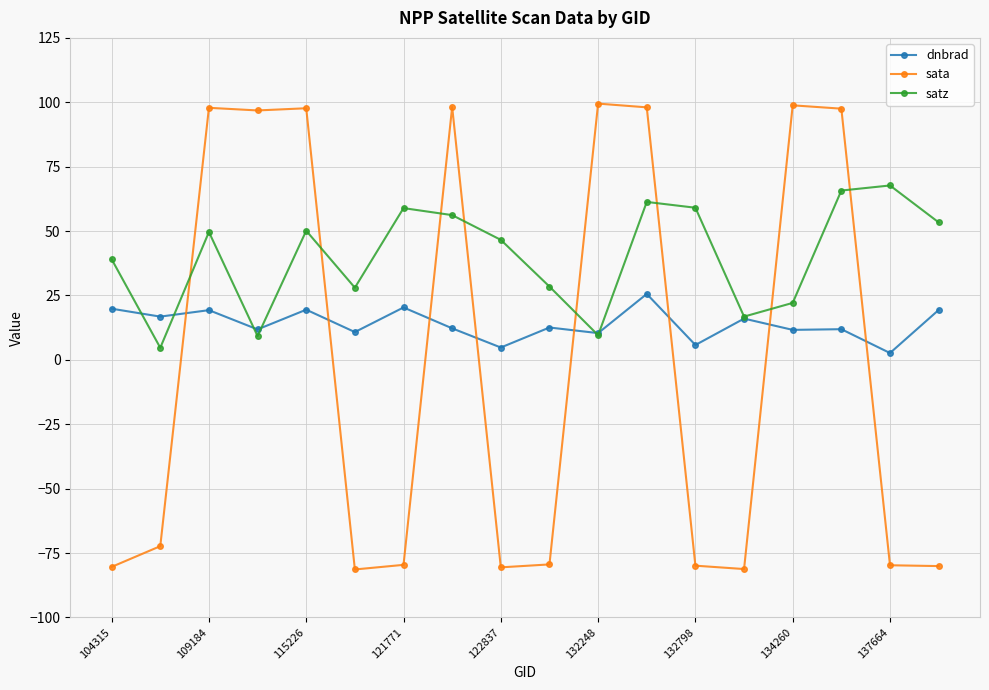

Which series has the largest total across all categories?

satz